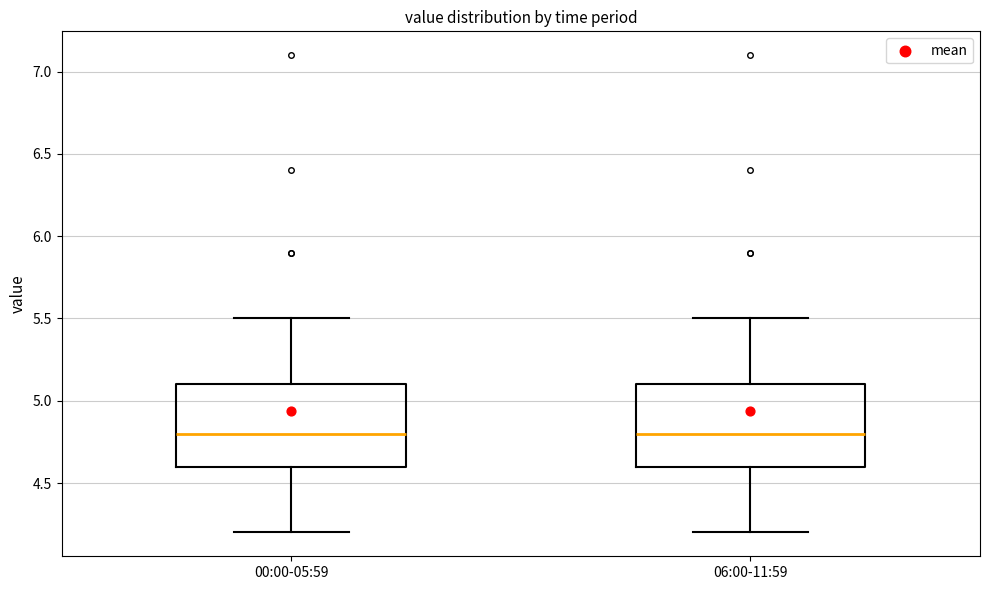

Reading left to right, read every box against the y-axis: the position of its median line, the range the box covers, and the ends of its whiskers. The values are not printed on the chart, so give them approximately, as read against the axis.

00:00-05:59: median 4.8, box 4.6 to 5.1, whiskers 4.2 to 5.5
06:00-11:59: median 4.8, box 4.6 to 5.1, whiskers 4.2 to 5.5